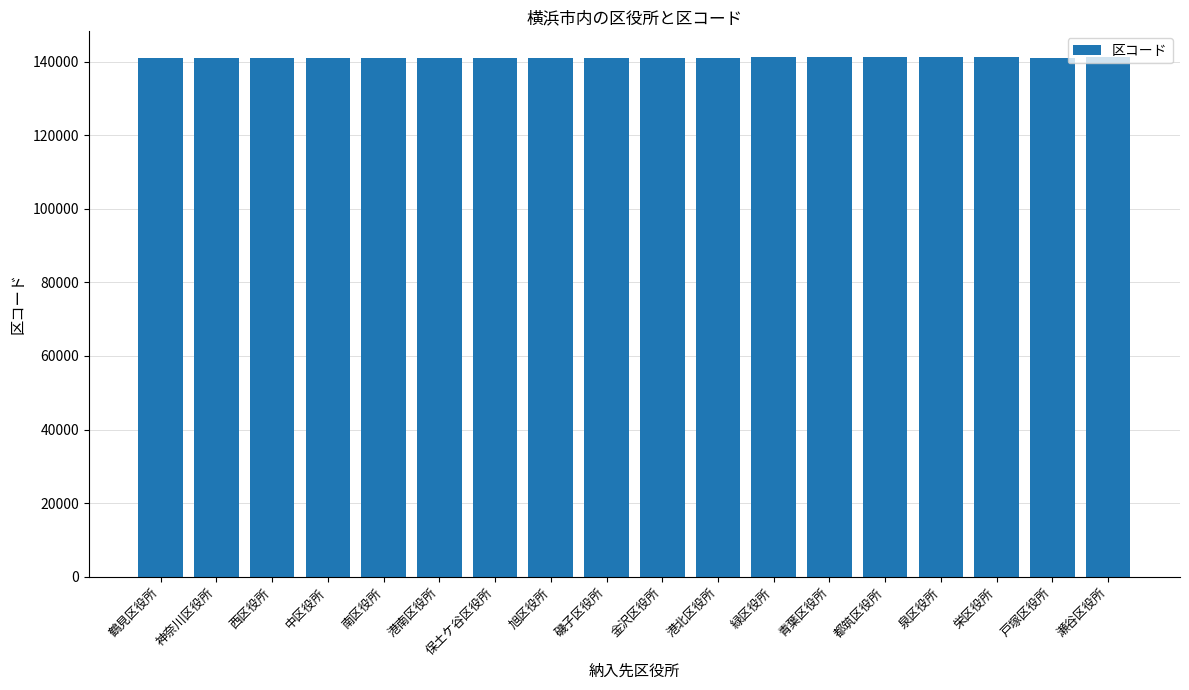

What is the greatest value displayed?

141186